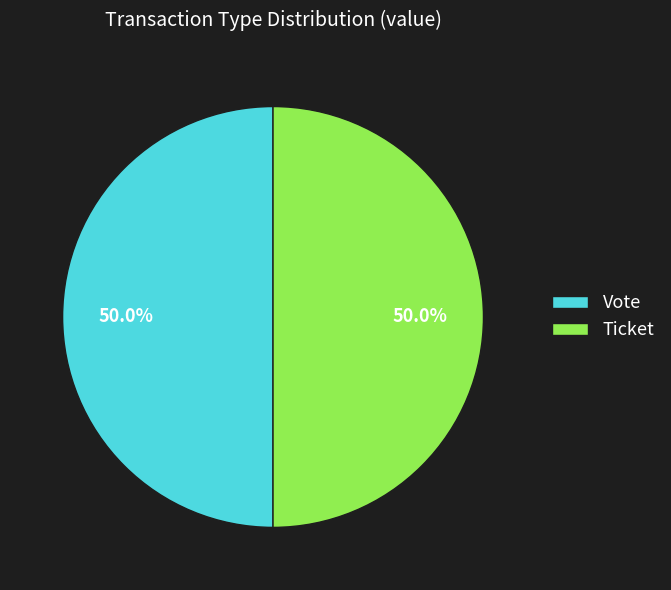

What is the total percentage of Vote and Ticket?

100.0%